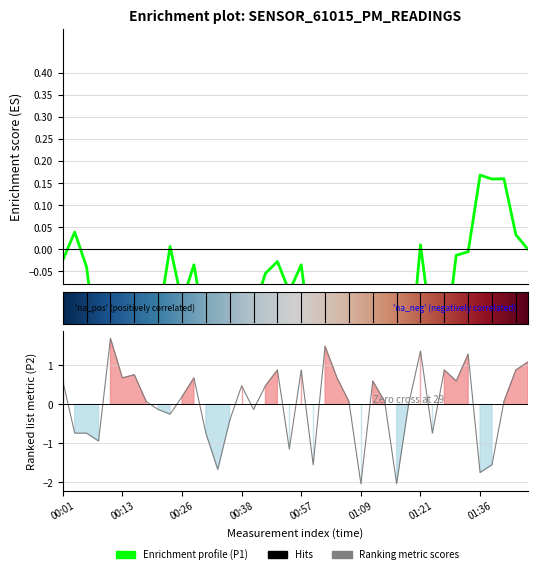

What is the difference between the maximum and minimum values?

3.7